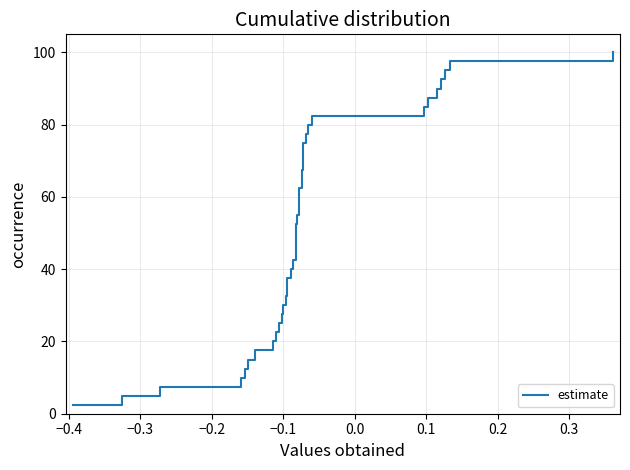

What is the difference between the maximum and minimum values?

97.5